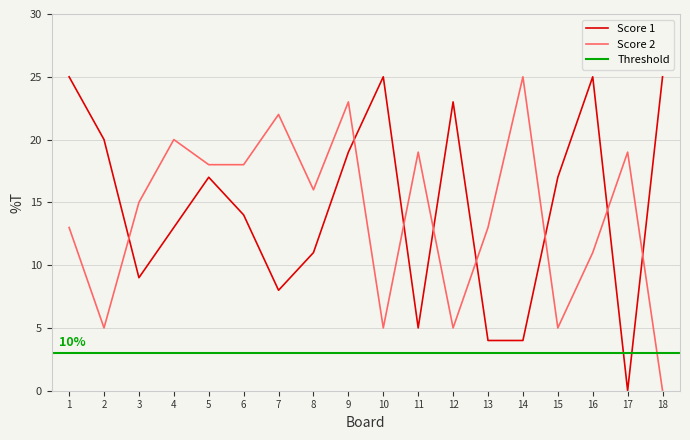

Is it true that Score 2 equals 5 at 15?

True